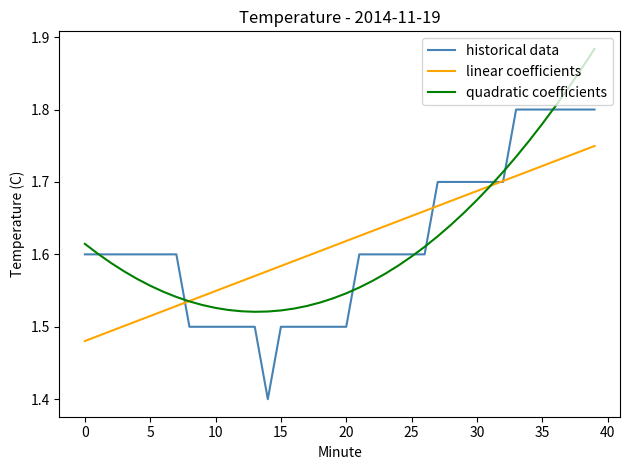

How many intersections are there between historical data and quadratic coefficients?

8